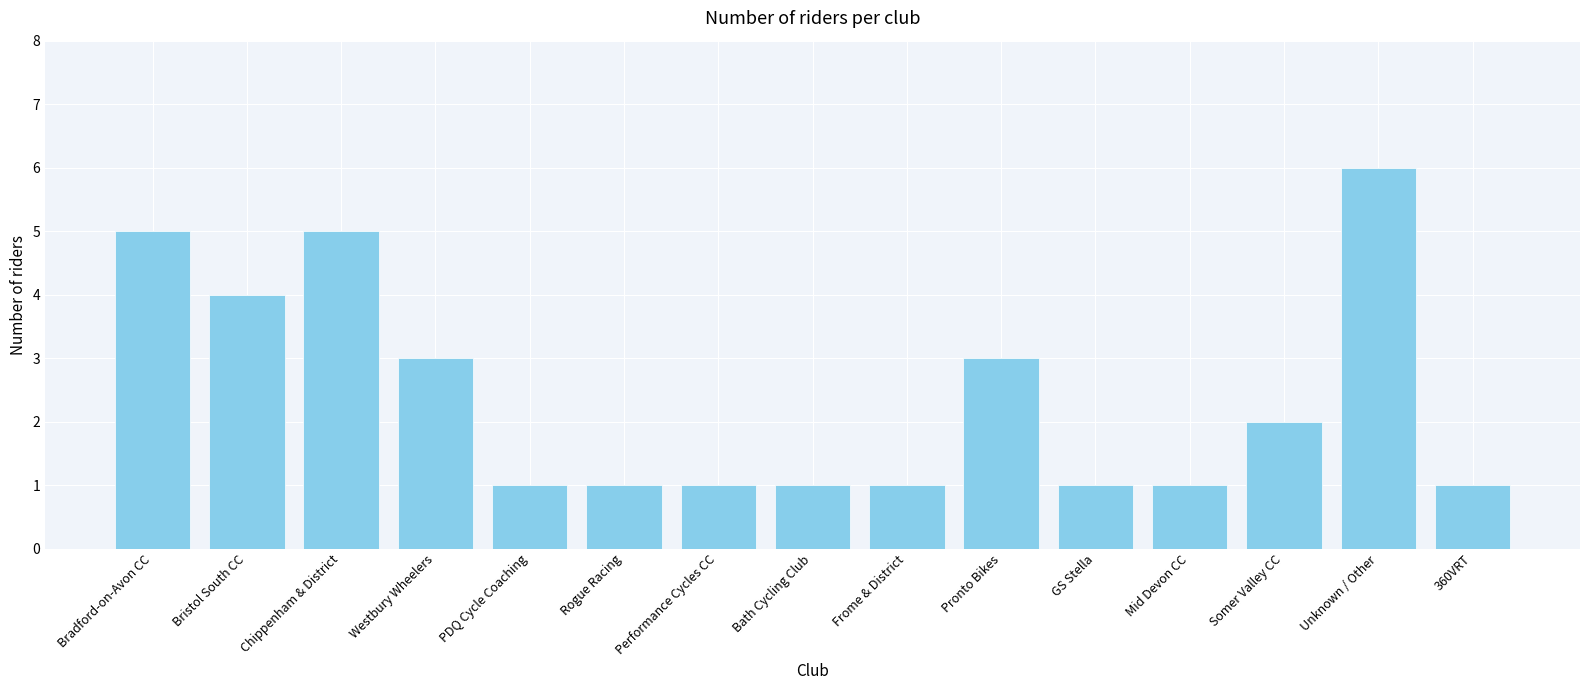

True or false: the data shows 1 at 360VRT.

True